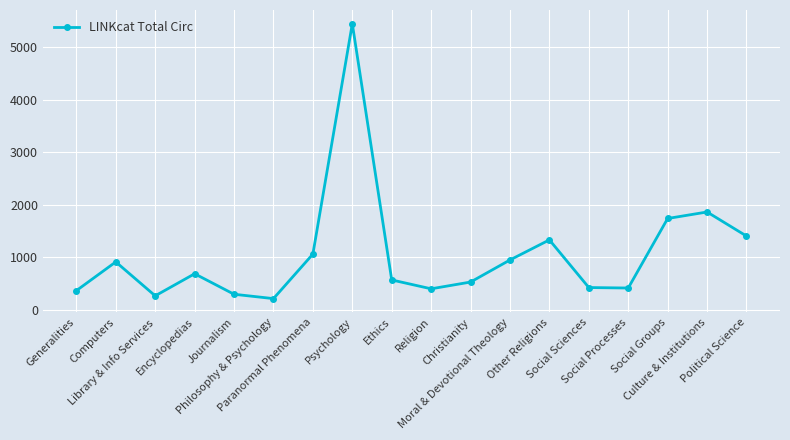

True or false: the data shows 201 at Christianity.

False